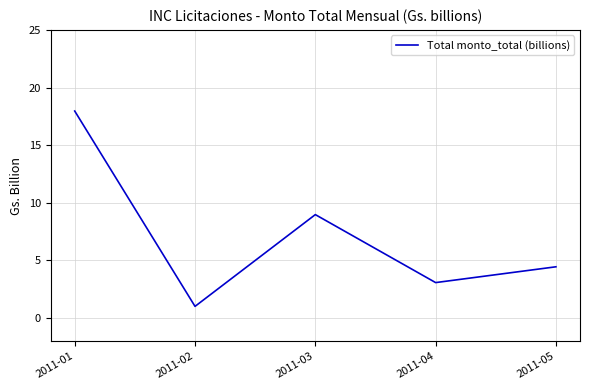

How many distinct data groups are displayed?

1